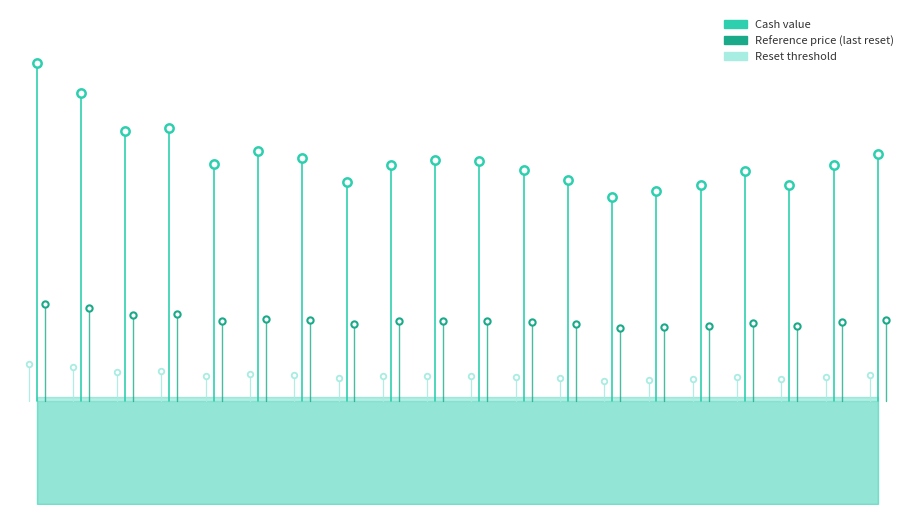

What is the total value across all series at 2025-10-10?

318.2